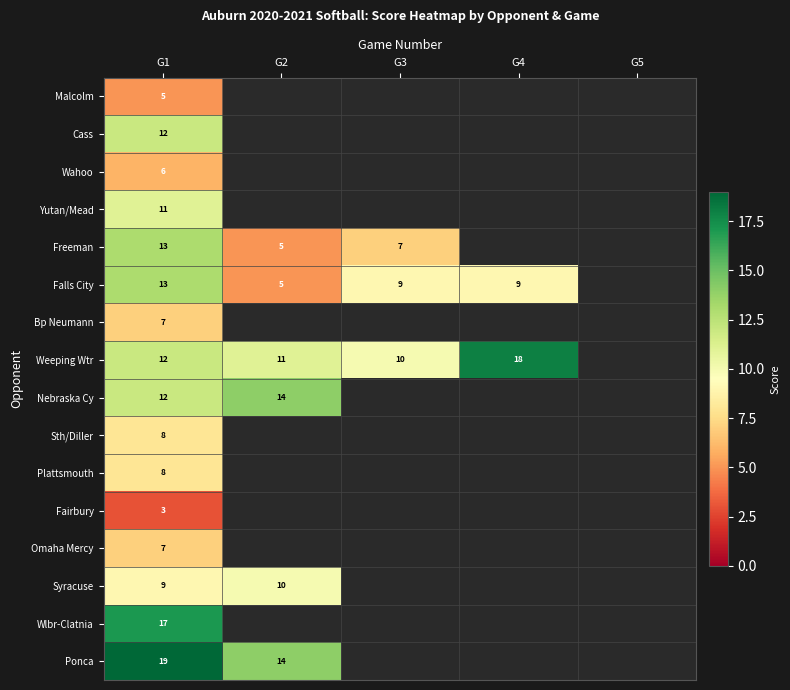

Is it true that Falls City equals 5 at G3?

False